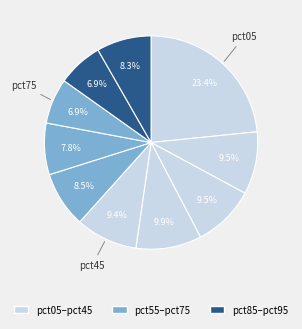

To the nearest percent, what is the average slice percentage?

10%